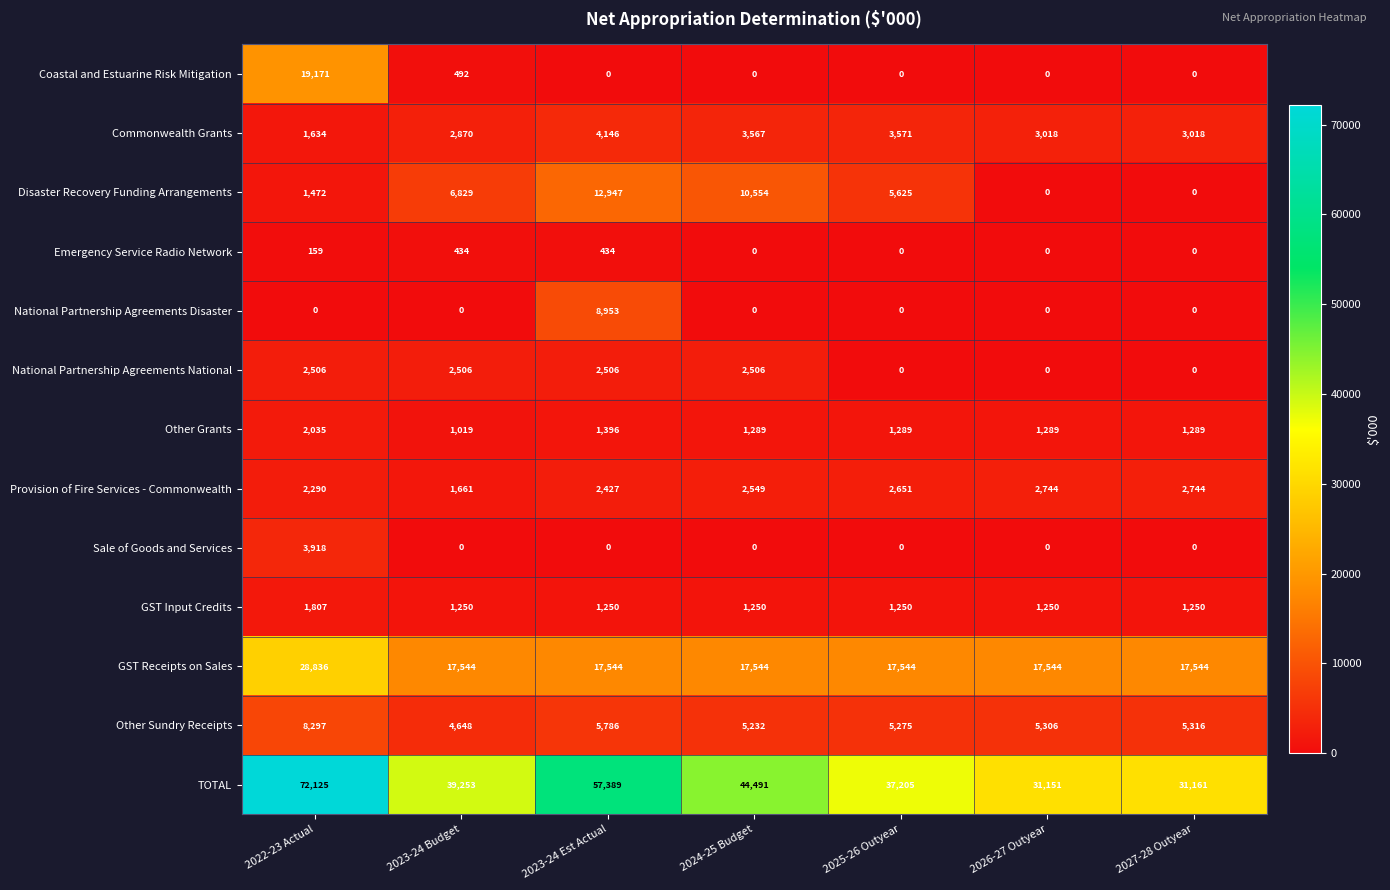

The National Partnership Agreements National series shows 1195 at 2022-23 Actual. True or false?

False